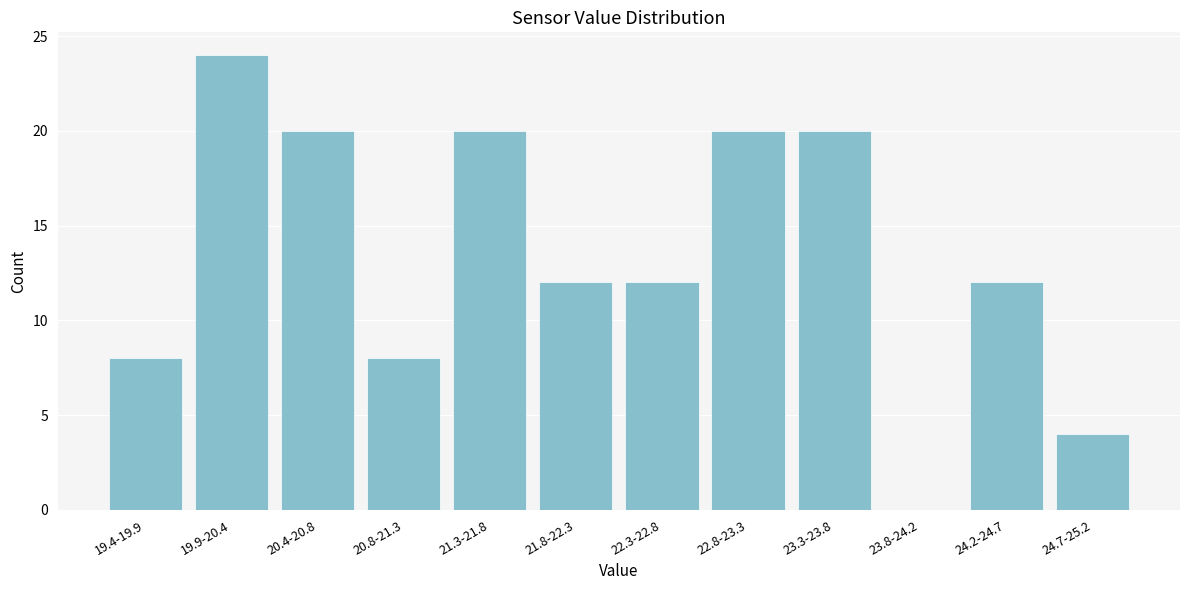

Reading left to right, transcribe all the data shown in this chart.

19.4-19.9=8	19.9-20.4=24	20.4-20.8=20	20.8-21.3=8	21.3-21.8=20	21.8-22.3=12	22.3-22.8=12	22.8-23.3=20	23.3-23.8=20	23.8-24.2=0	24.2-24.7=12	24.7-25.2=4